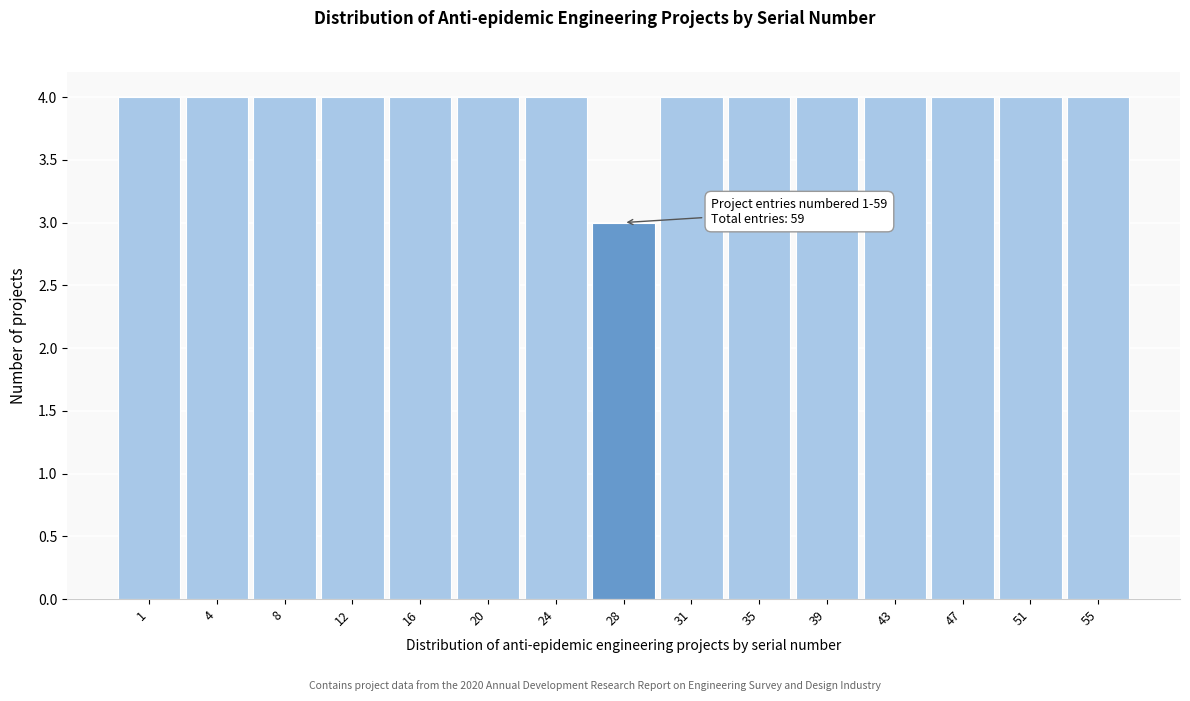

Reading left to right, what are all the values shown in this chart?

1=4	4=4	8=4	12=4	16=4	20=4	24=4	28=3	31=4	35=4	39=4	43=4	47=4	51=4	55=4